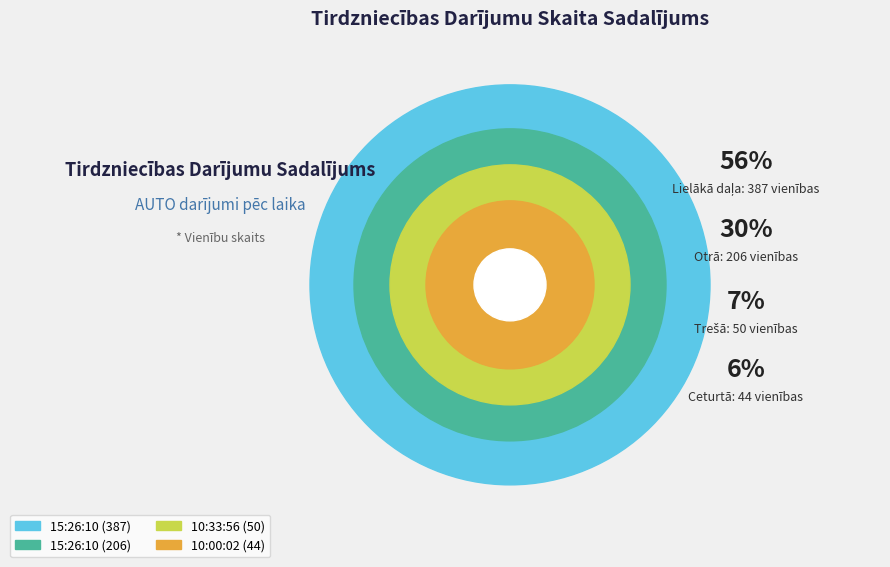

To the nearest percent, what percentage of the pie is 10:33:56?

7%